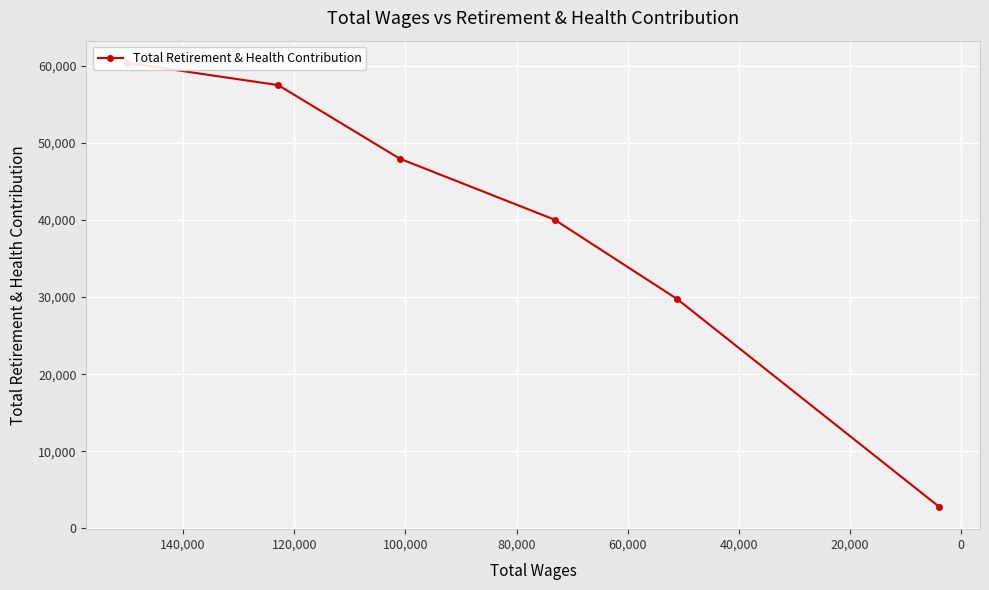

Does the chart display data point markers on the line(s)?

Yes